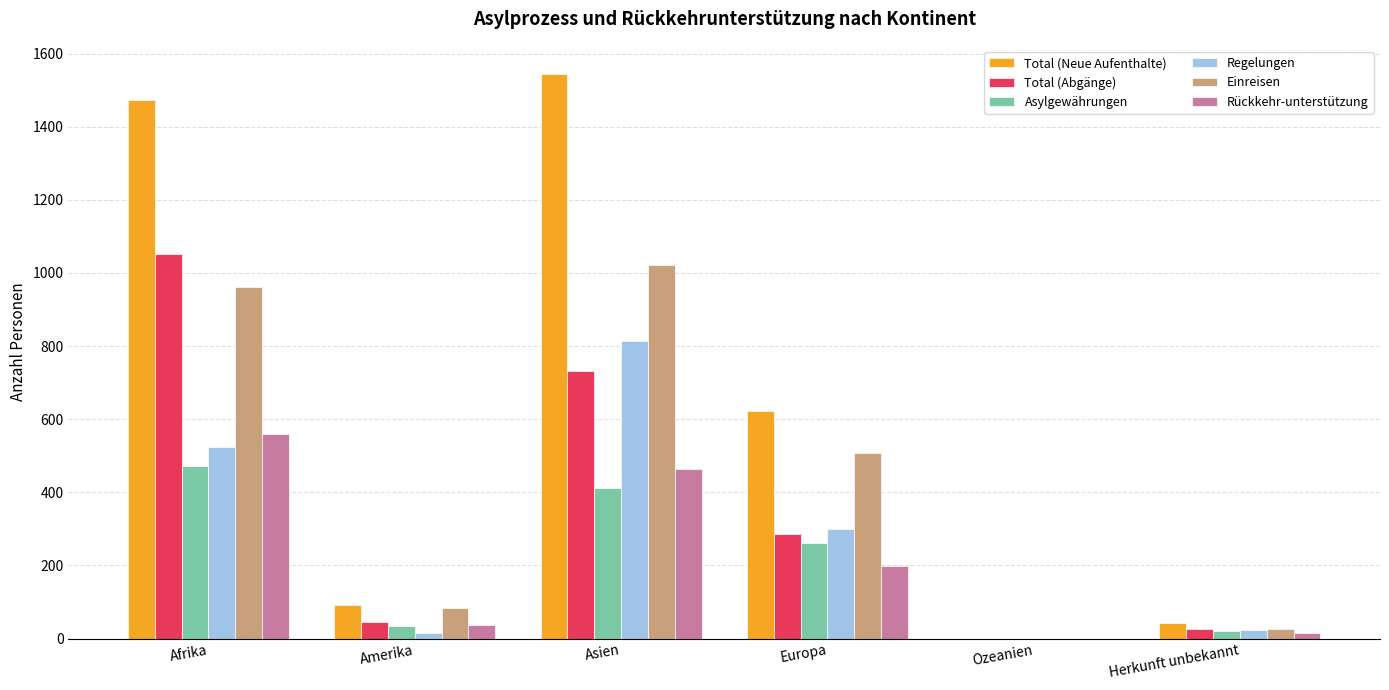

What is the sum of the Regelungen values at Europa and Afrika?

823